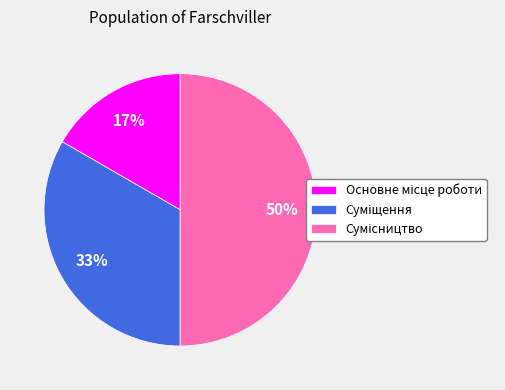

To the nearest percent, what is the average slice percentage?

33%